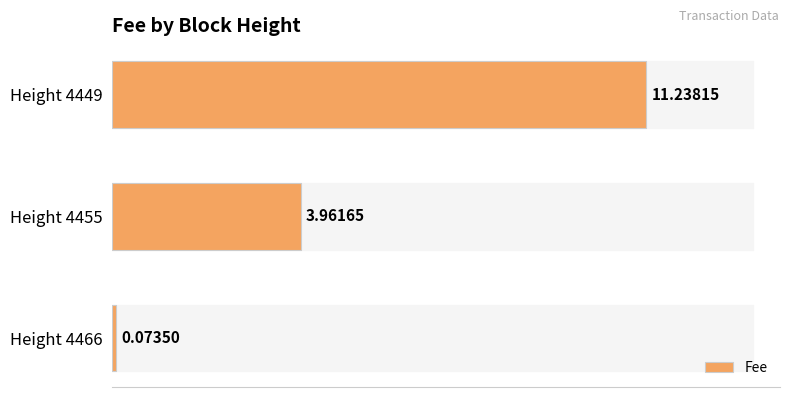

Rank the categories by value from highest to lowest.

Height 4449, Height 4455, Height 4466